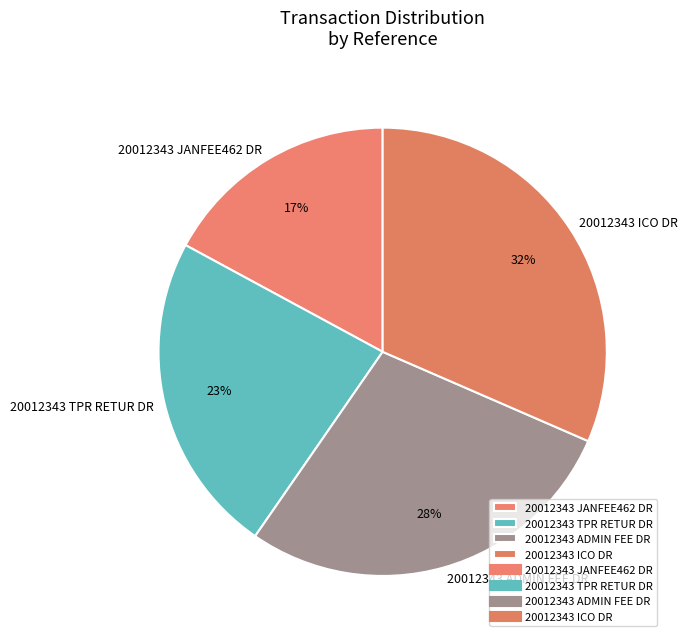

What is the smallest slice in the pie chart?

20012343 JANFEE462 DR